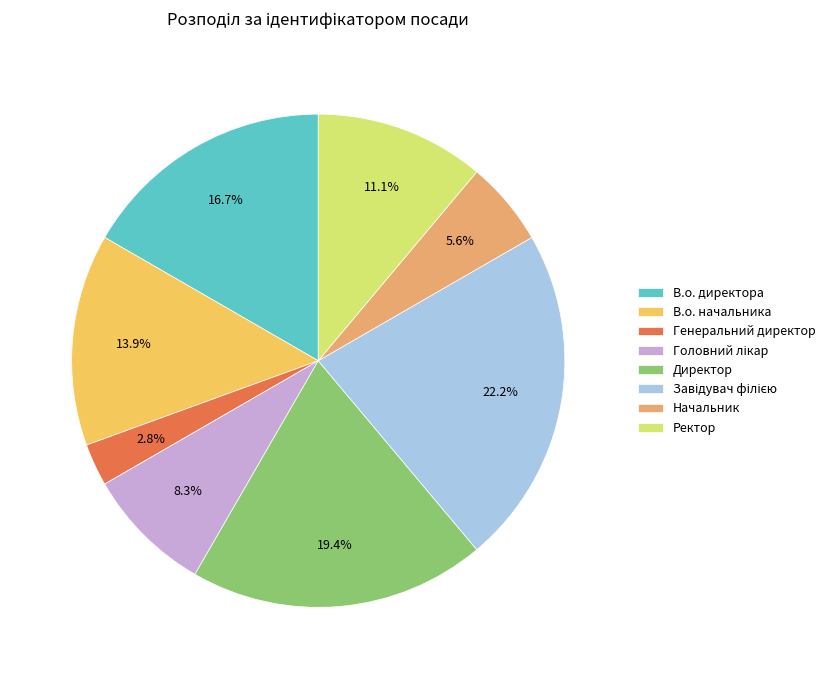

How many segments does this pie chart have?

8